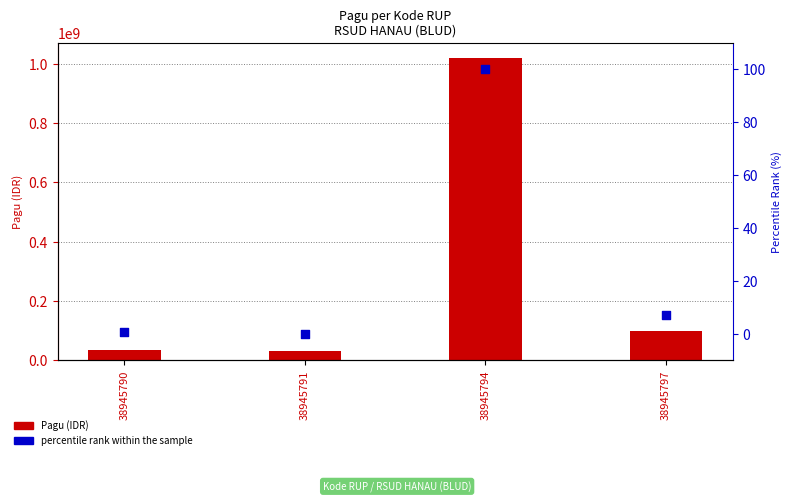

What is the total value across all series at 38945797?

100000007.1